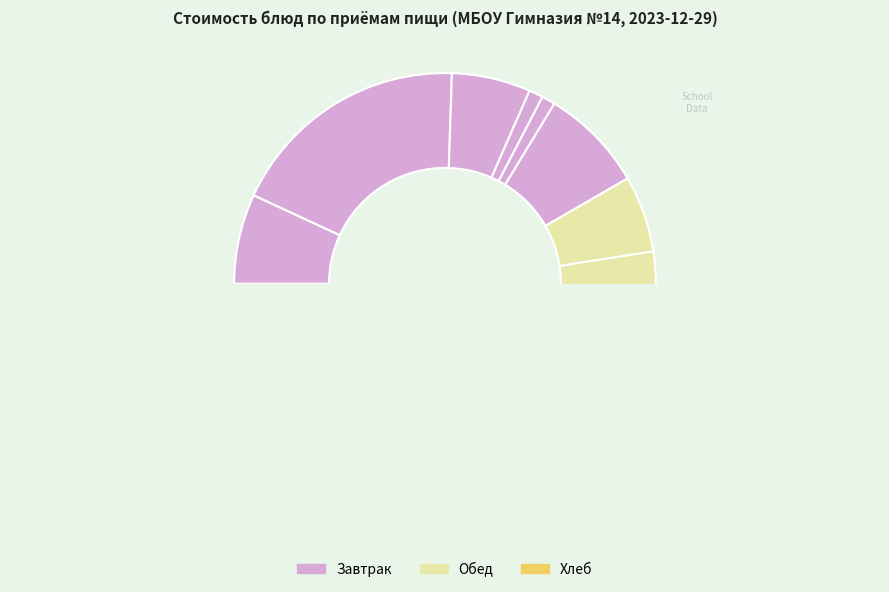

Rank the categories by value from highest to lowest.

Макаронные изделия с сыром, Гуляш из свинины, Уха Ростовская, Компот, Фрукты, Овощи, Каша гречневая рассыпчатая, Салат, Хлеб ржано-пшеничный, Чай с сахаром, Батон домашний (завтрак), Батон домашний (обед)